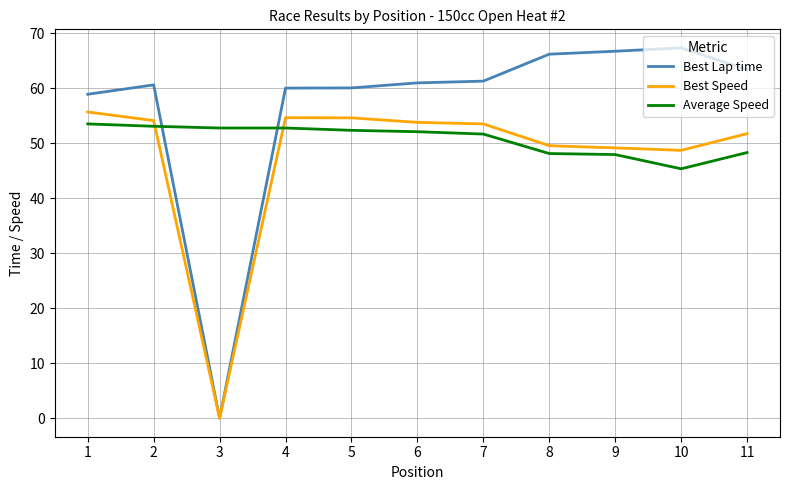

The Average Speed series shows 53.1 at 2. True or false?

True